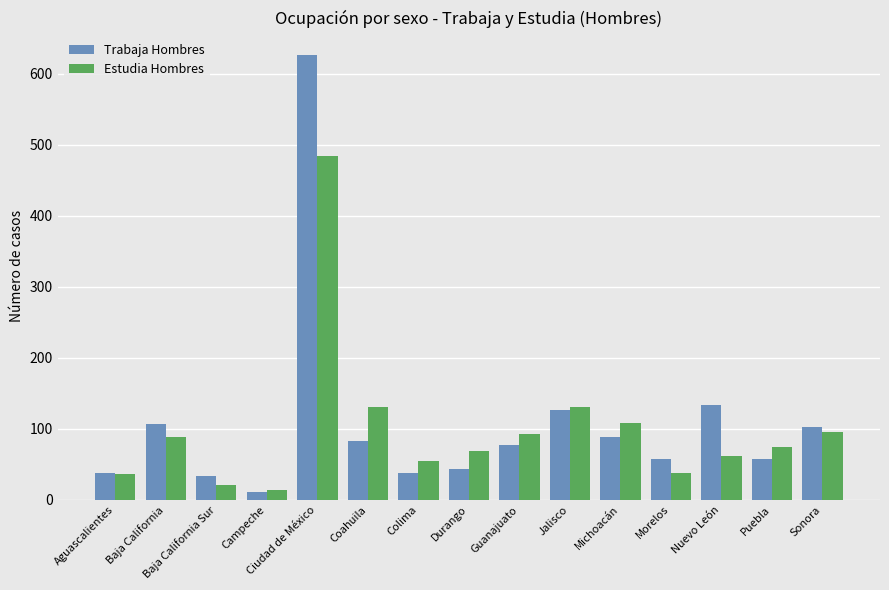

Rank the series by their maximum value, from highest to lowest.

Trabaja Hombres, Estudia Hombres